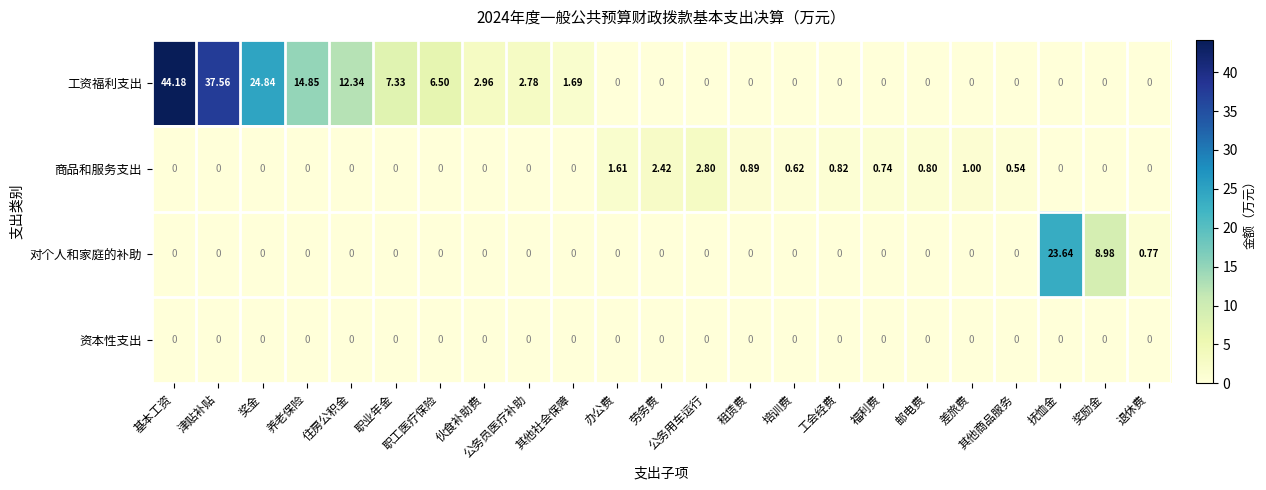

Between 奖金 and 奖励金, which series saw the biggest shift?

工资福利支出